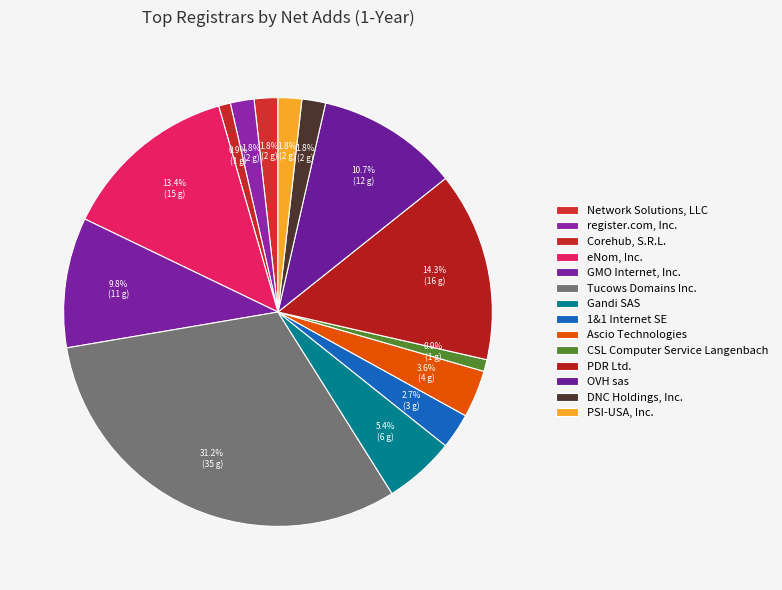

Which category has the biggest portion of the pie?

Tucows Domains Inc.